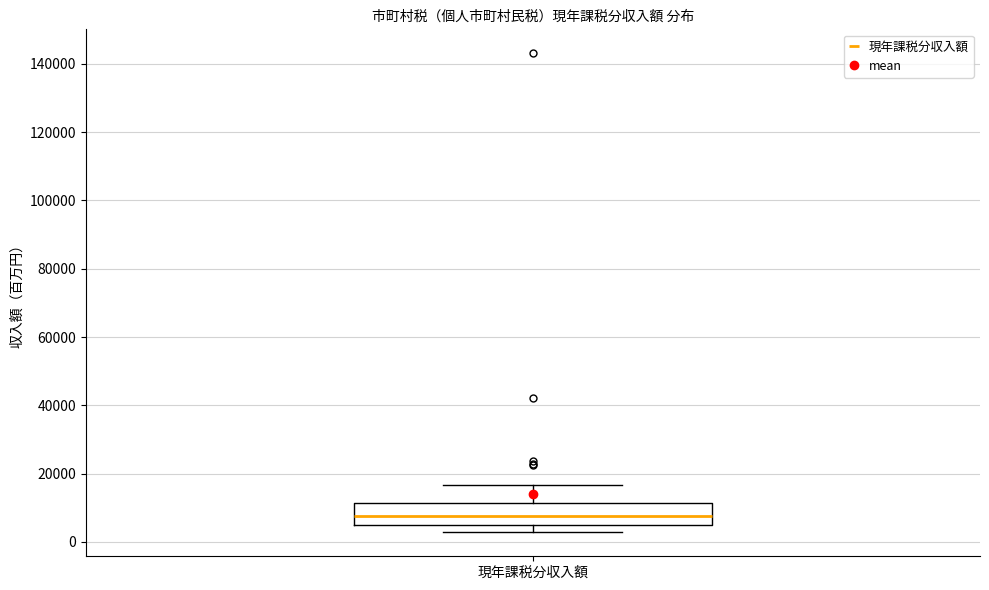

Transcribe this box plot: give where the median line is, the range the box spans, and where the two whiskers end, as read against the y-axis. The values are not printed on the chart, so give them approximately, as read against the axis.

median 8000, box 6000 to 12000, whiskers 2000 to 16000